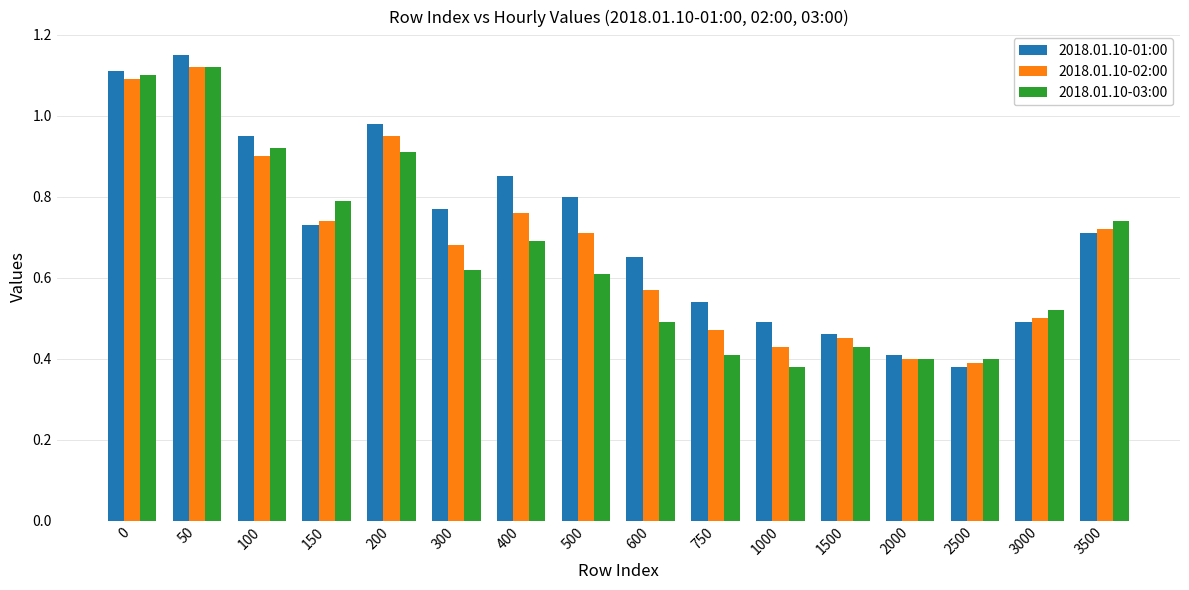

Which series changed the most between 0 and 500?

2018.01.10-03:00